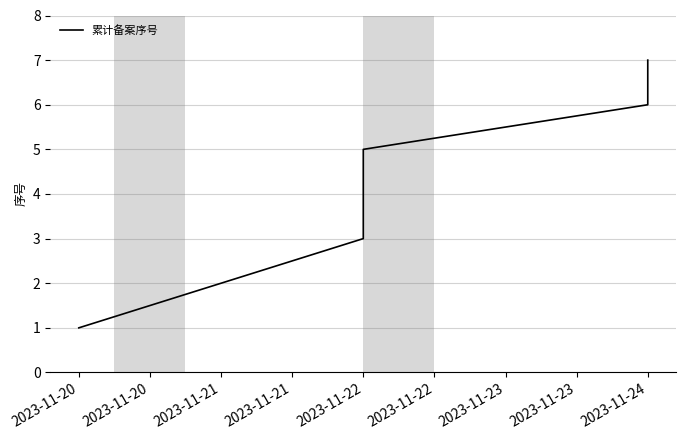

Approximately how many times larger is the value at 2023-11-24 compared to 2023-11-22?

1.2